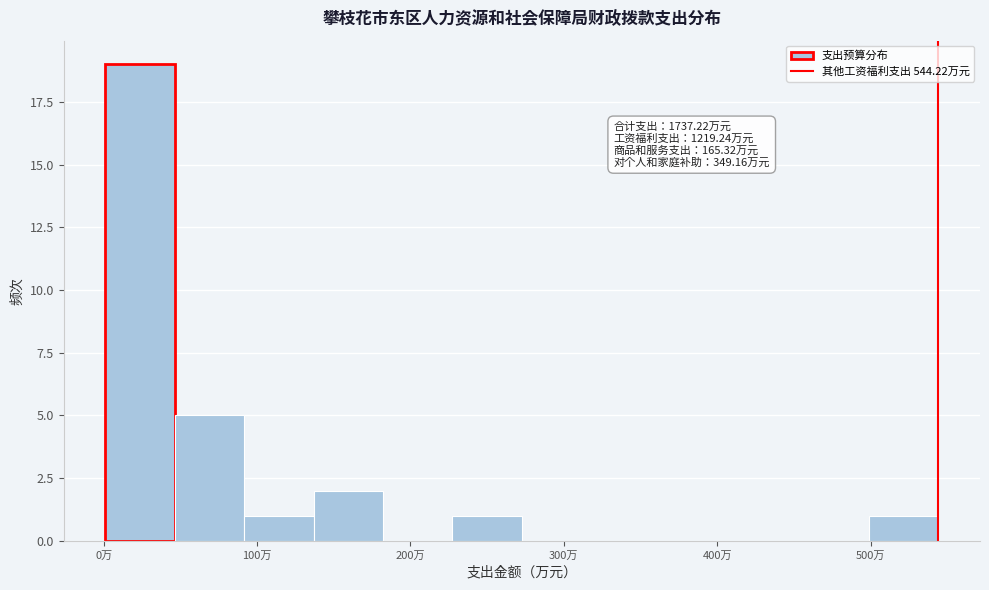

Over which range of the x-axis is the bar tallest?

0 to 50